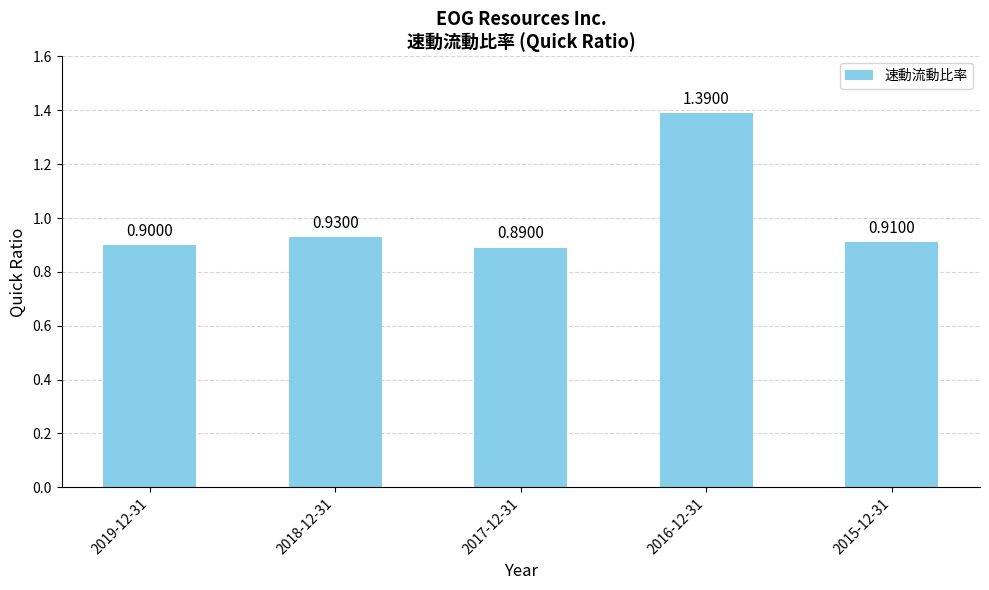

The value at 2019-12-31 is 1.3. True or false?

False